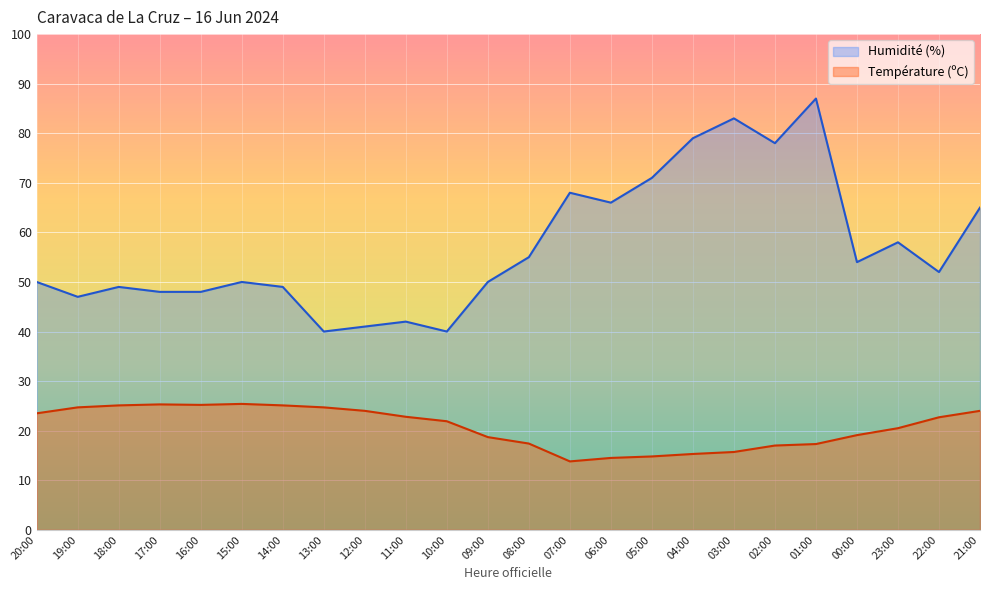

What is the difference between the highest and lowest values at 19:00?

22.3